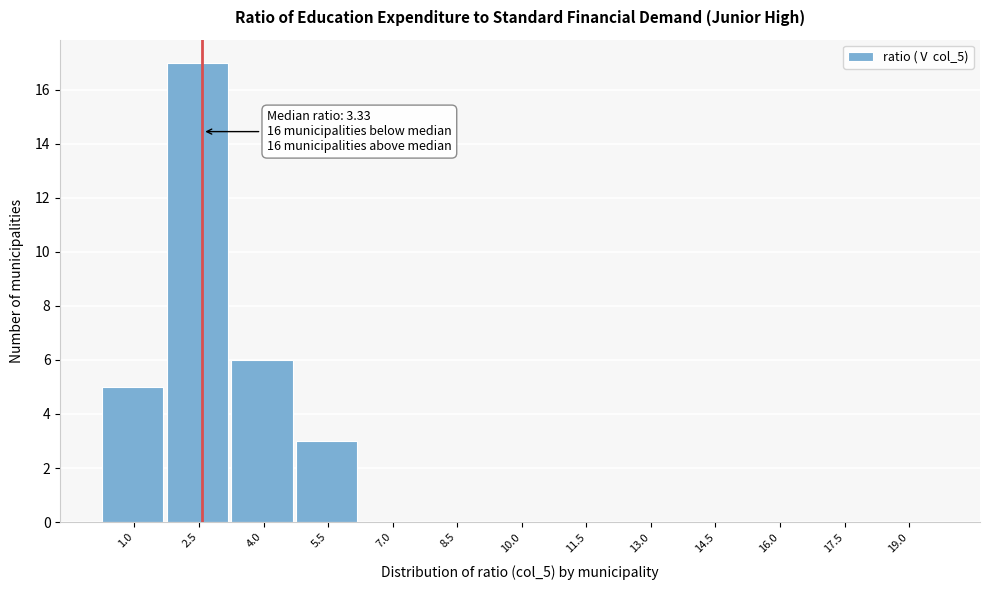

Reading right to left, what are all the values shown in this chart?

19.0=0	17.5=0	16.0=0	14.5=0	13.0=0	11.5=0	10.0=0	8.5=0	7.0=0	5.5=3	4.0=6	2.5=17	1.0=5